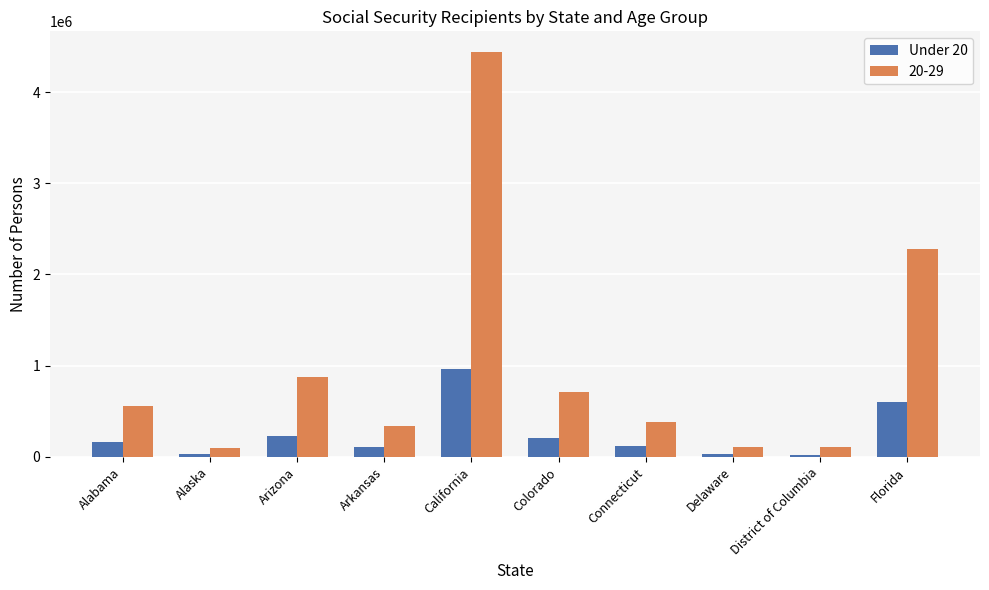

What is the spread (max minus min) of values at Alabama?

396939